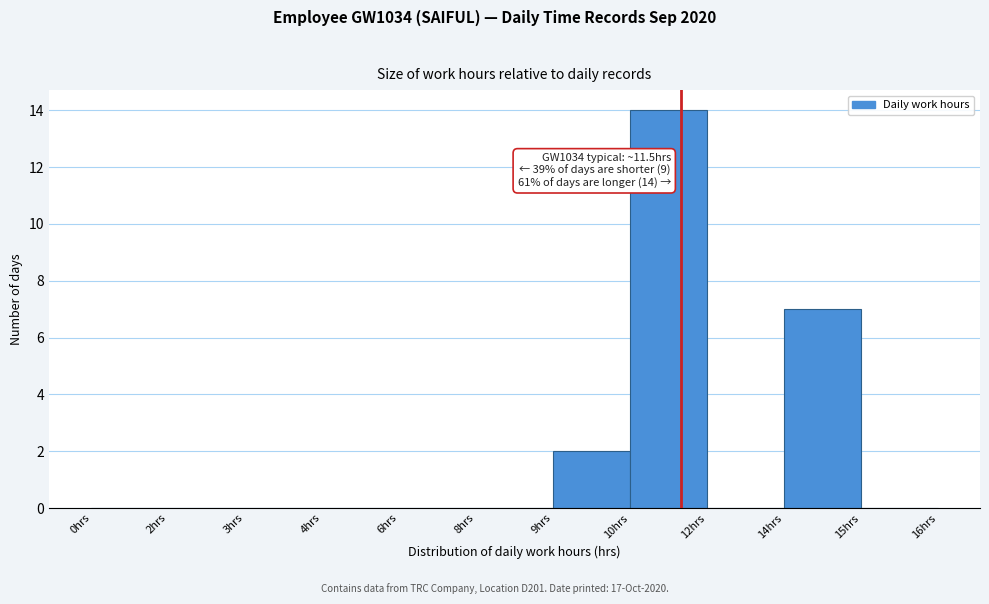

Reading left to right, what are all the values shown in this chart?

0hrs=0	2hrs=0	3hrs=0	4hrs=0	6hrs=0	8hrs=0	9hrs=2	10hrs=14	12hrs=0	14hrs=7	15hrs=0